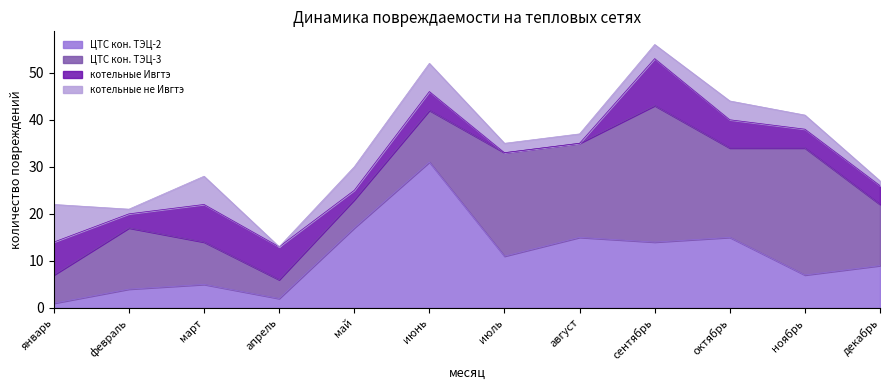

What is the value of the ЦТС кон. ТЭЦ-3 point at the 11th from the left?

27